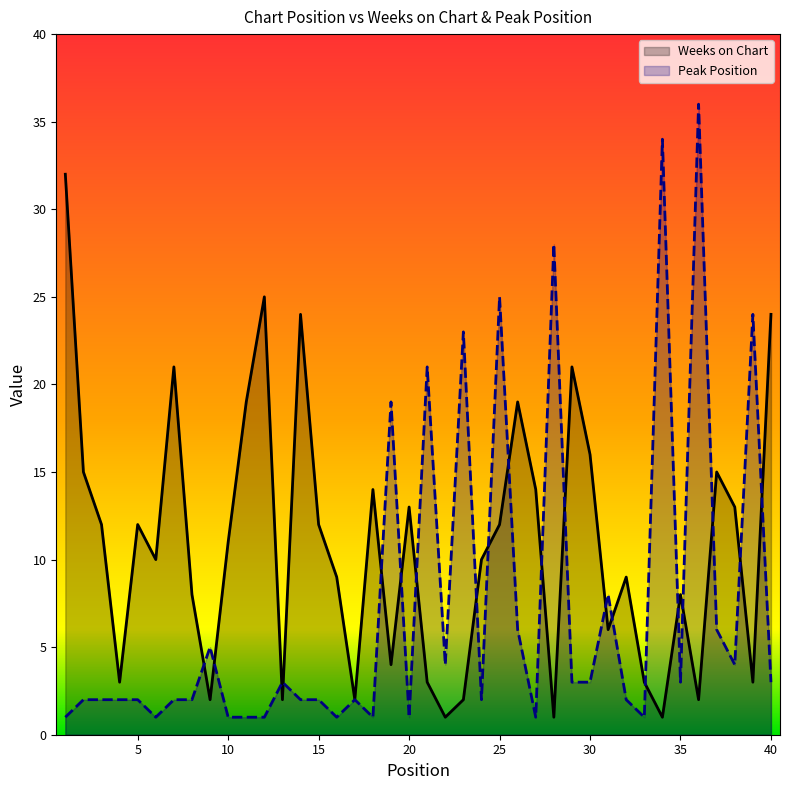

What is the smallest value displayed?

1